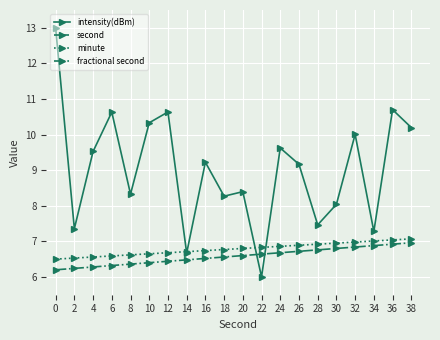

What are all the series names shown in the legend?

intensity(dBm), second, minute, fractional second